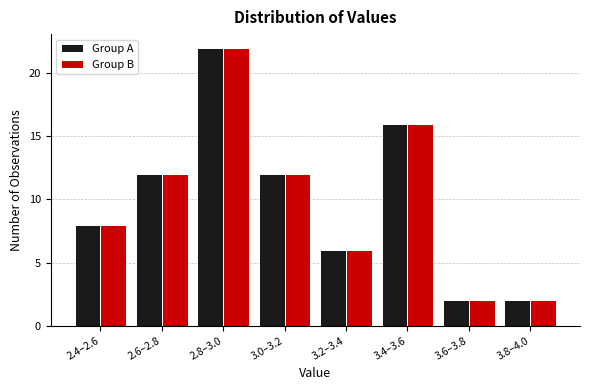

Reading left to right, what are all the values shown in this chart?

Group A: 8	12	22	12	6	16	2	2
Group B: 8	12	22	12	6	16	2	2